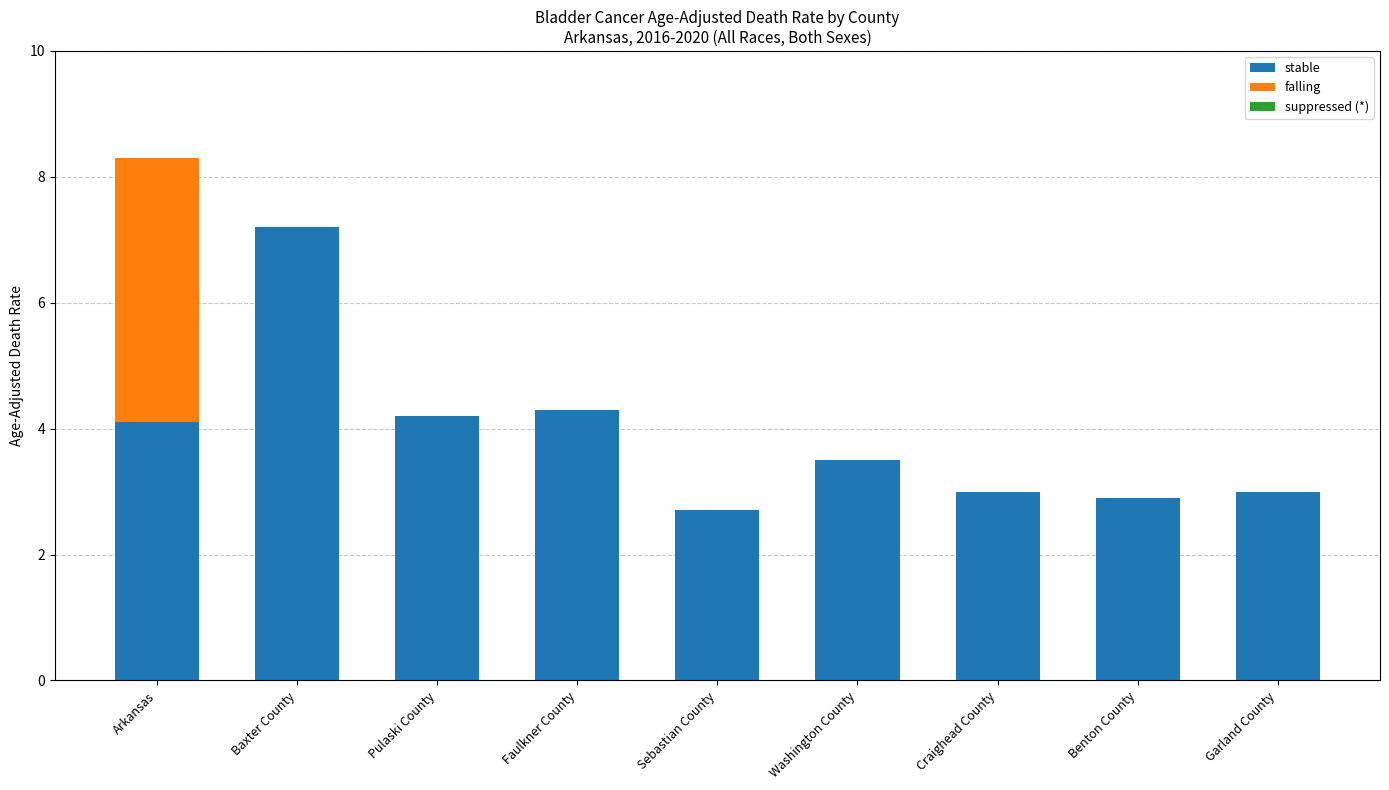

What is the total value across all series at Faulkner County?

4.3